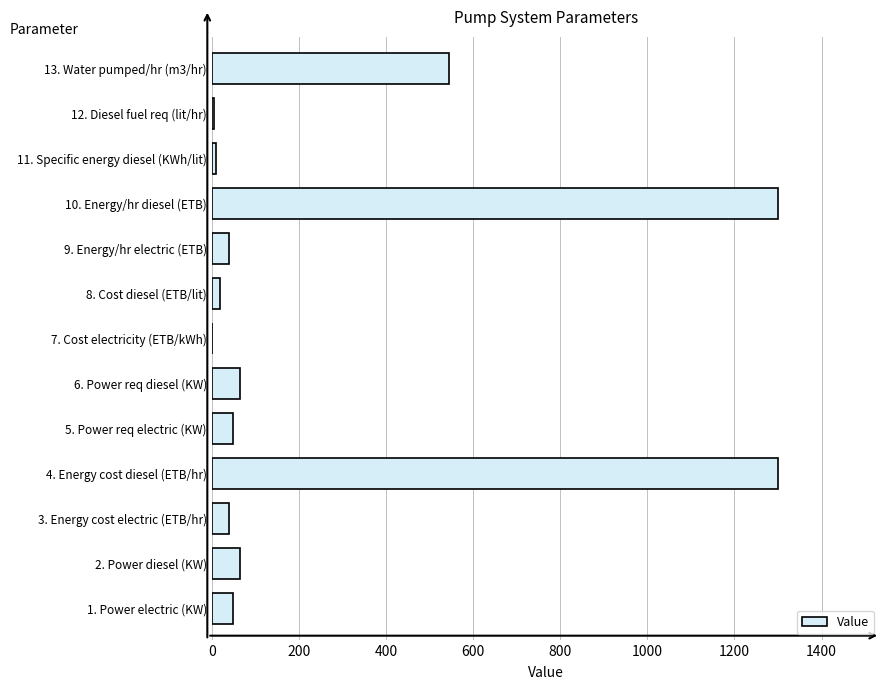

What is the change in value from 3. Energy cost electric (ETB/hr) to 4. Energy cost diesel (ETB/hr)?

+1260.0